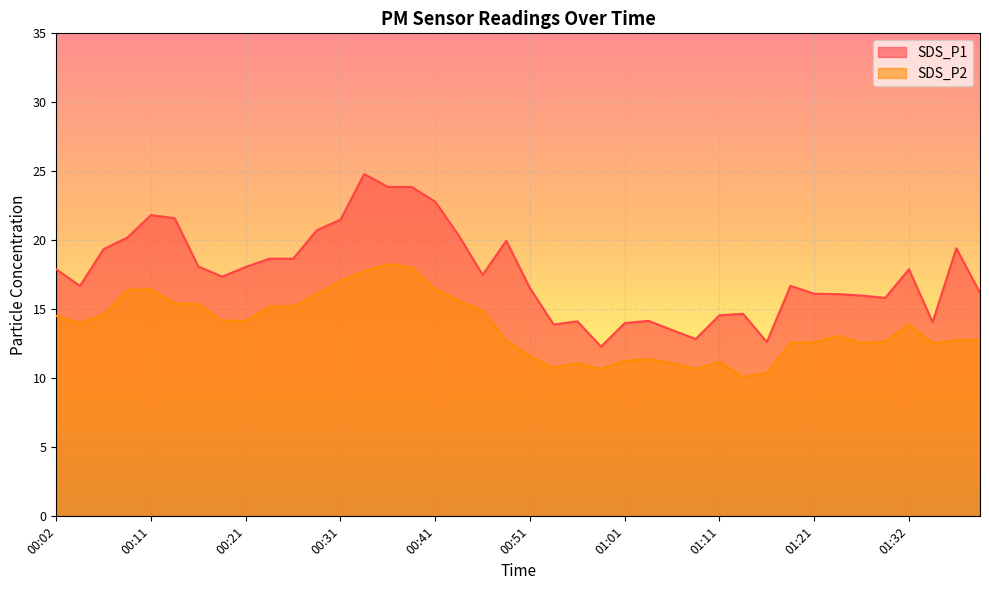

How many interior local valleys does the SDS_P2 series have?

7